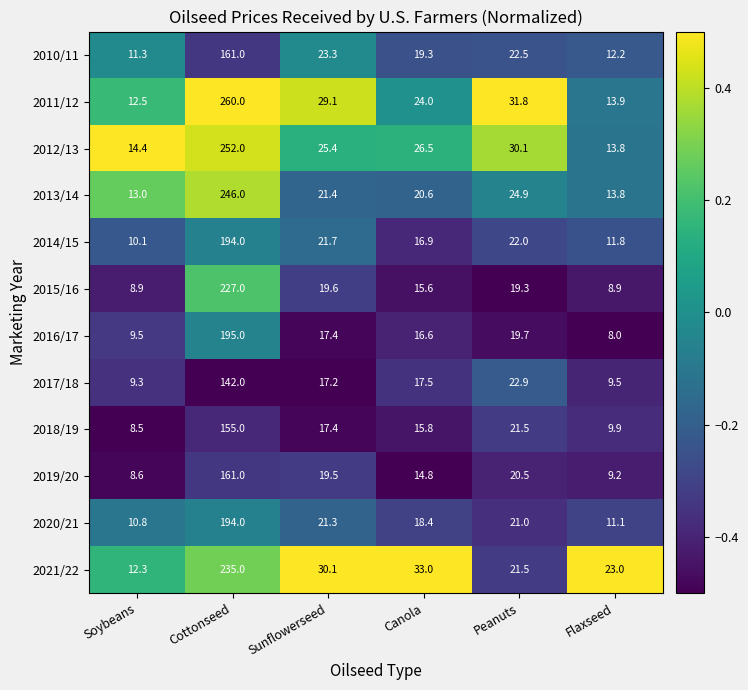

Where does the 2018/19 series first go above 17?

Cottonseed